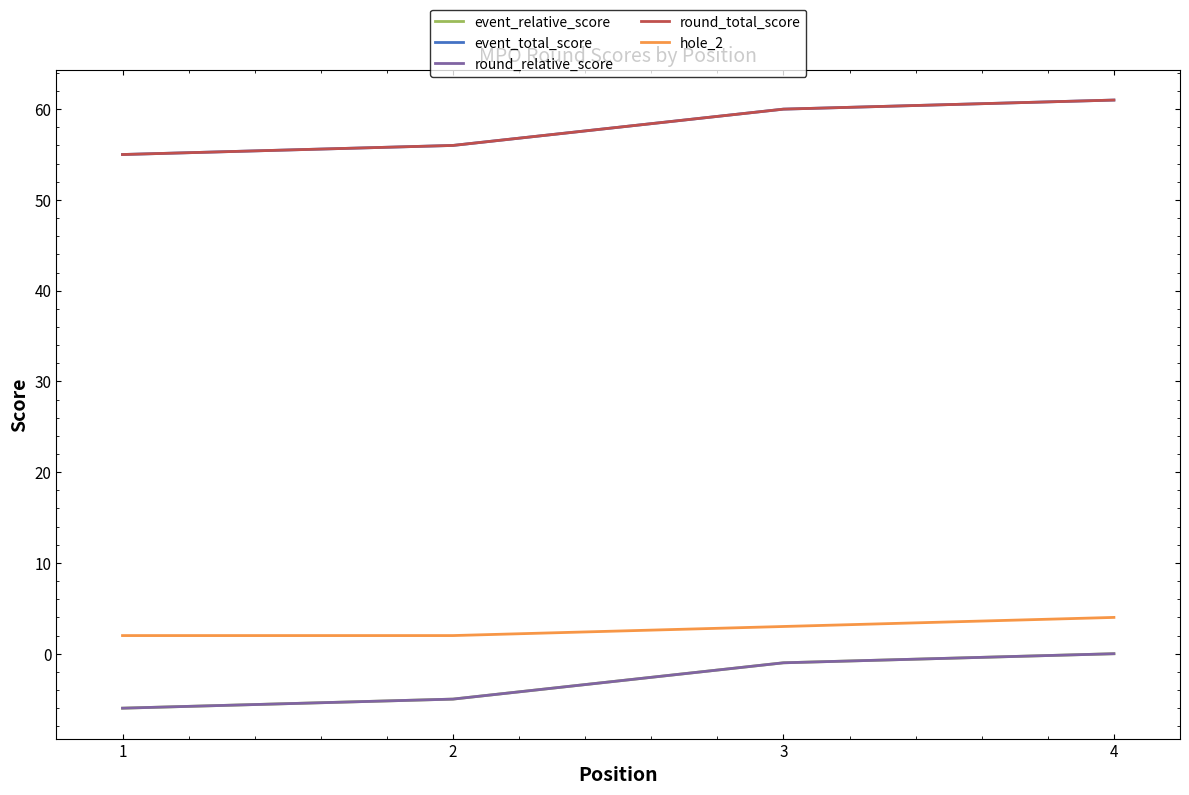

Does the chart display data point markers on the line(s)?

No